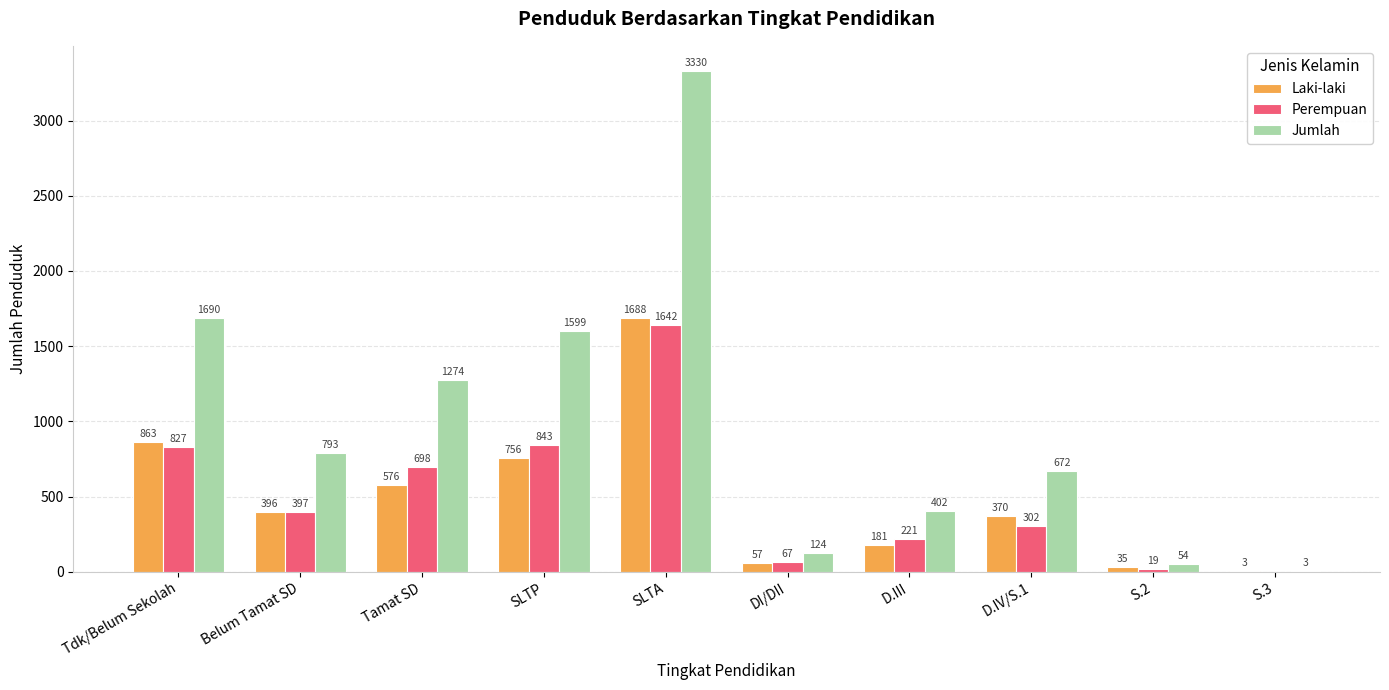

What is the total value across all series at Belum Tamat SD?

1586